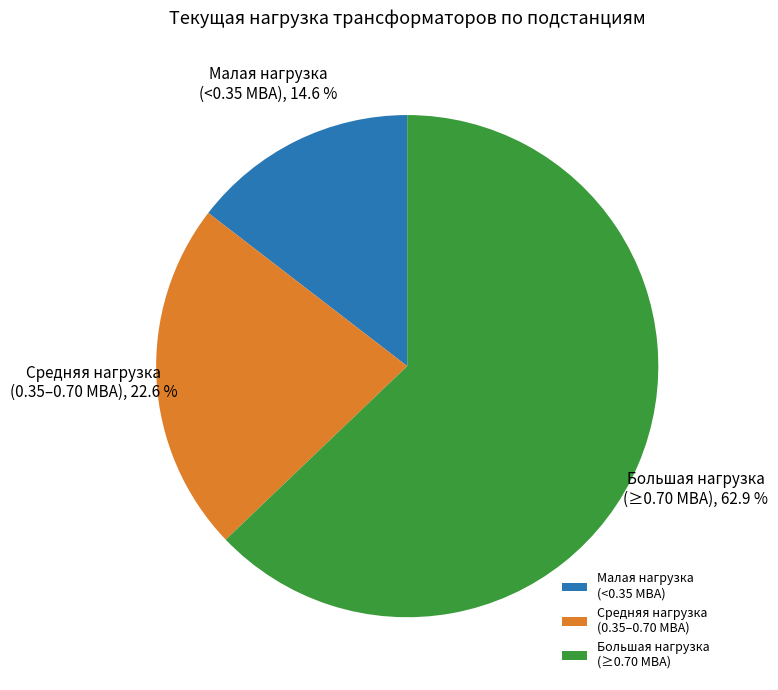

Which has a higher value, Средняя нагрузка (0.35–0.70 МВА) or Малая нагрузка (<0.35 МВА)?

Средняя нагрузка (0.35–0.70 МВА)